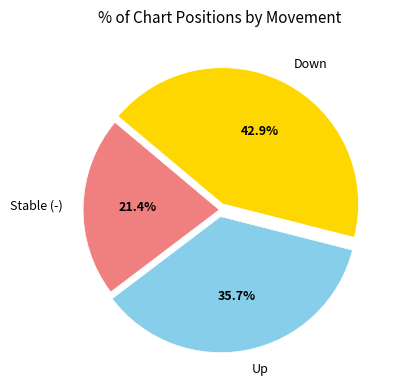

What is the largest slice in the pie chart?

Down